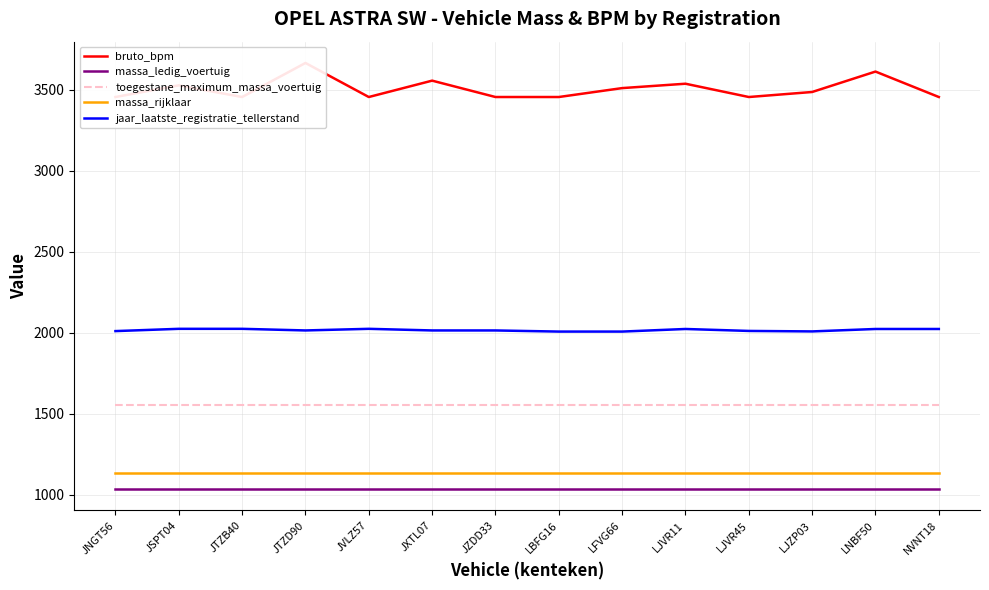

How many data points does each series have?

14